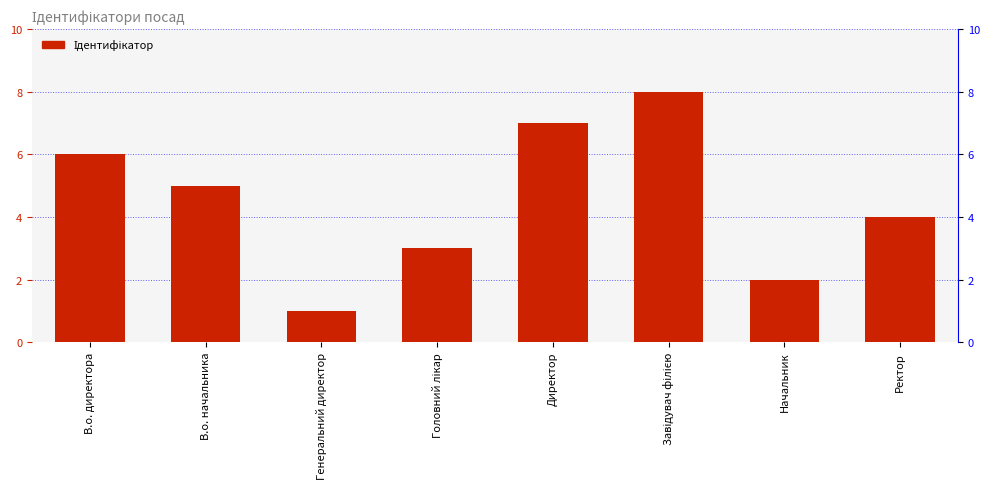

How many data points does each series have?

8